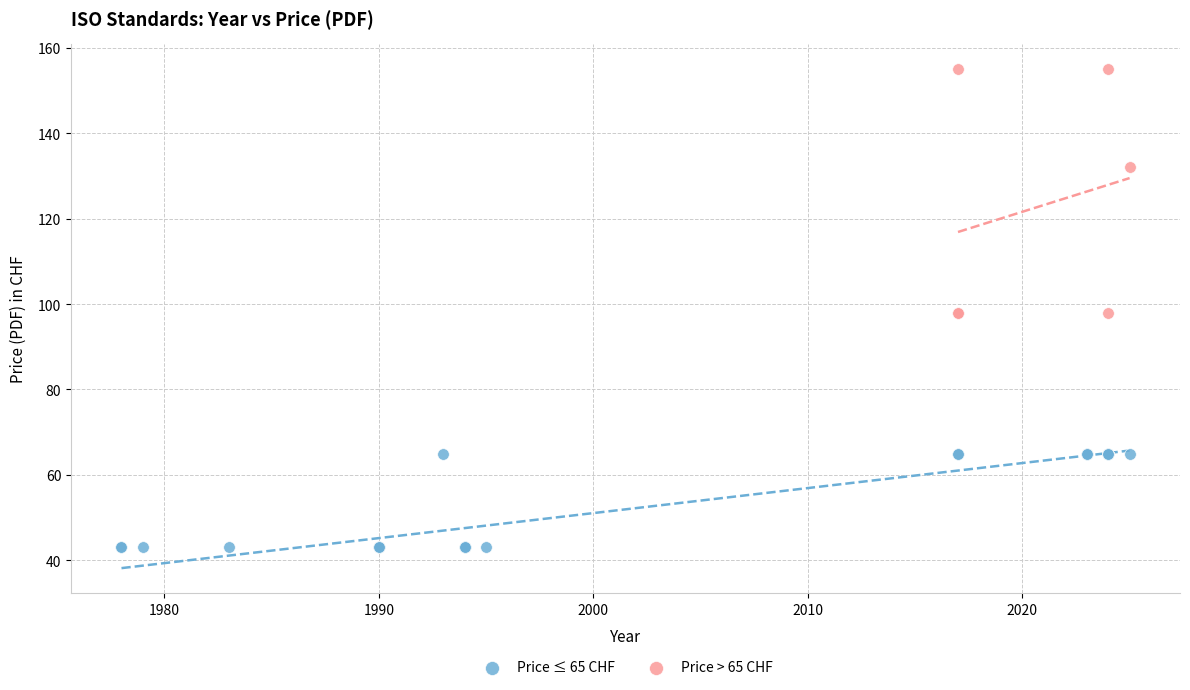

Which series reaches the maximum Y coordinate?

Price > 65 CHF